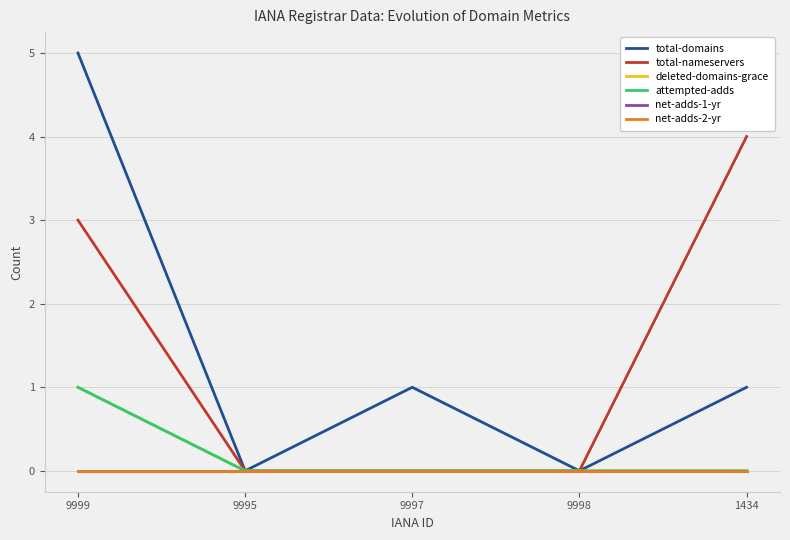

The total-domains series shows 3 at 9998. True or false?

False